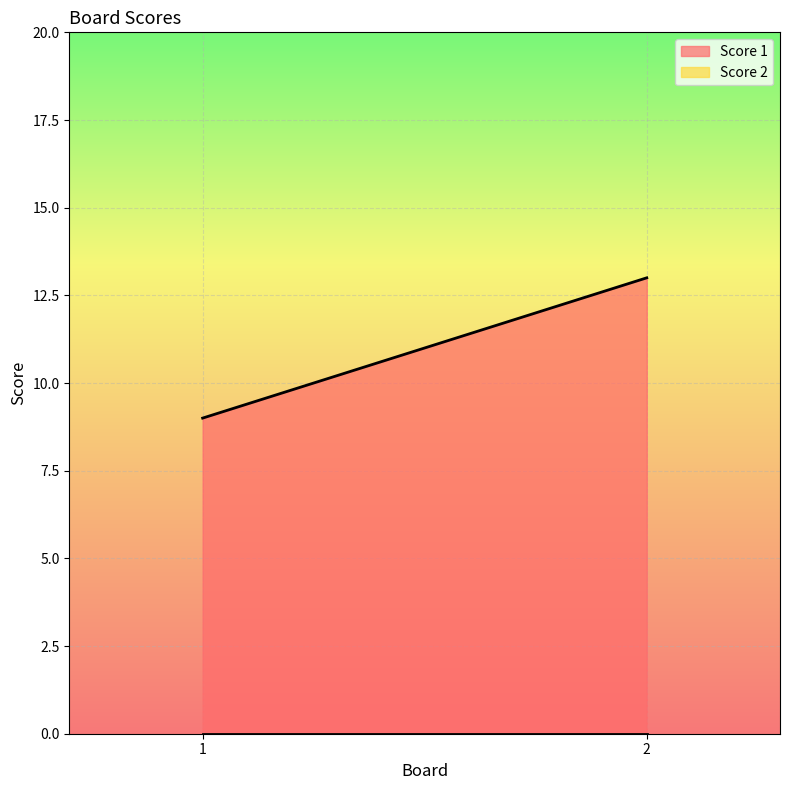

Which series changed the most between 1 and 2?

Score 1